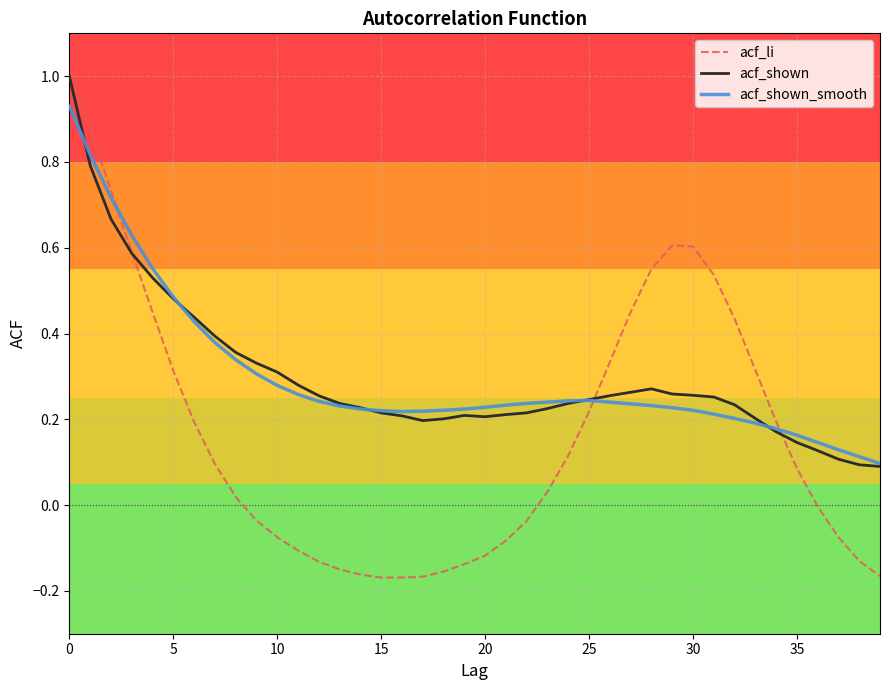

What is the greatest value displayed?

1.0